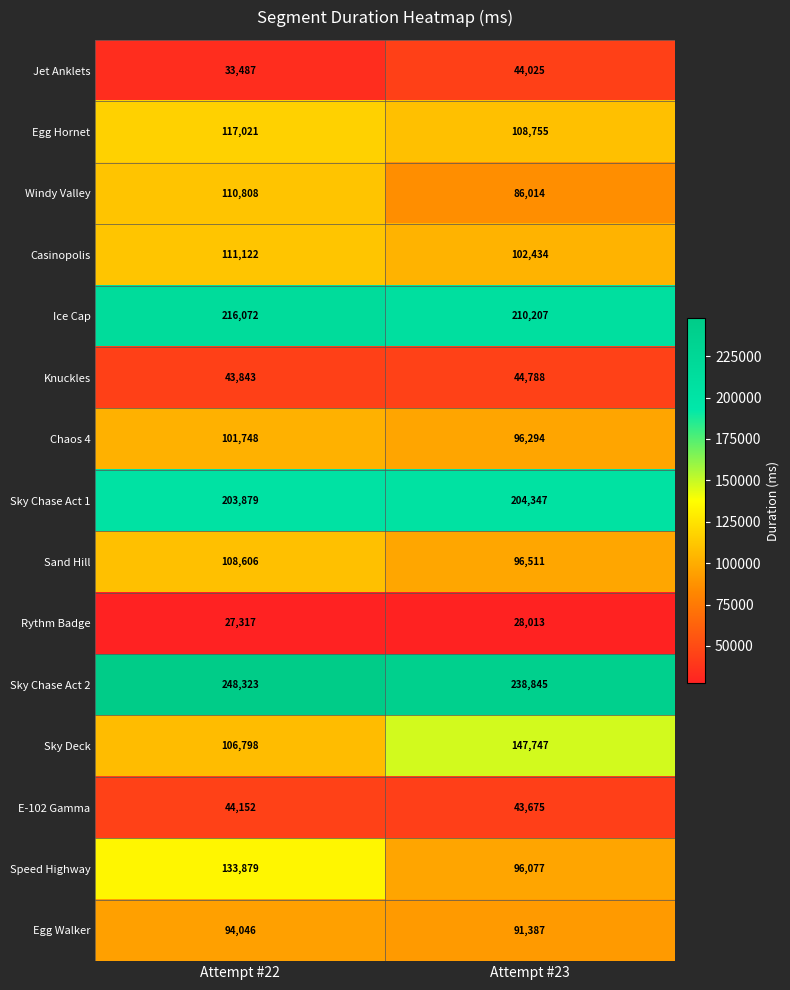

What is the total value across all series at Attempt #22?

1701101